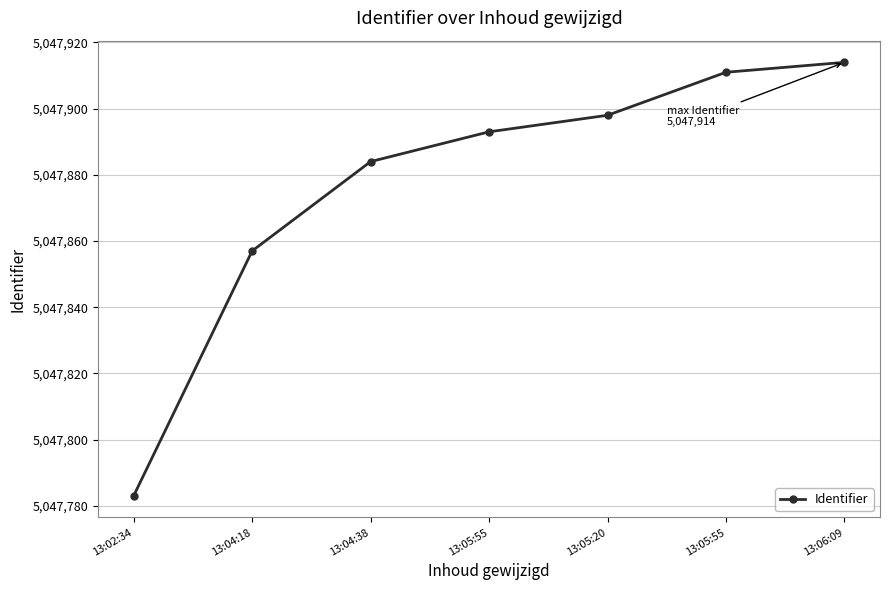

Rank the categories by value from lowest to highest.

13:02:34, 13:04:18, 13:04:38, 13:05:55, 13:05:20, 13:05:55, 13:06:09